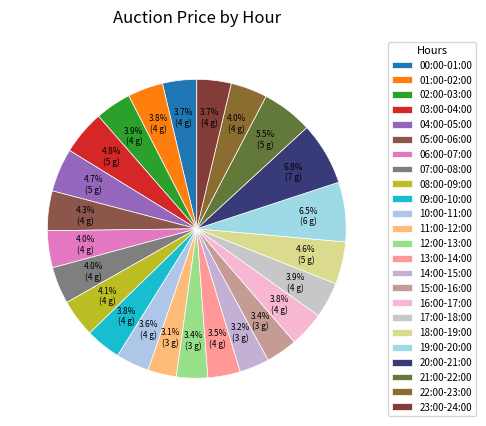

How many slices are in this pie chart?

24